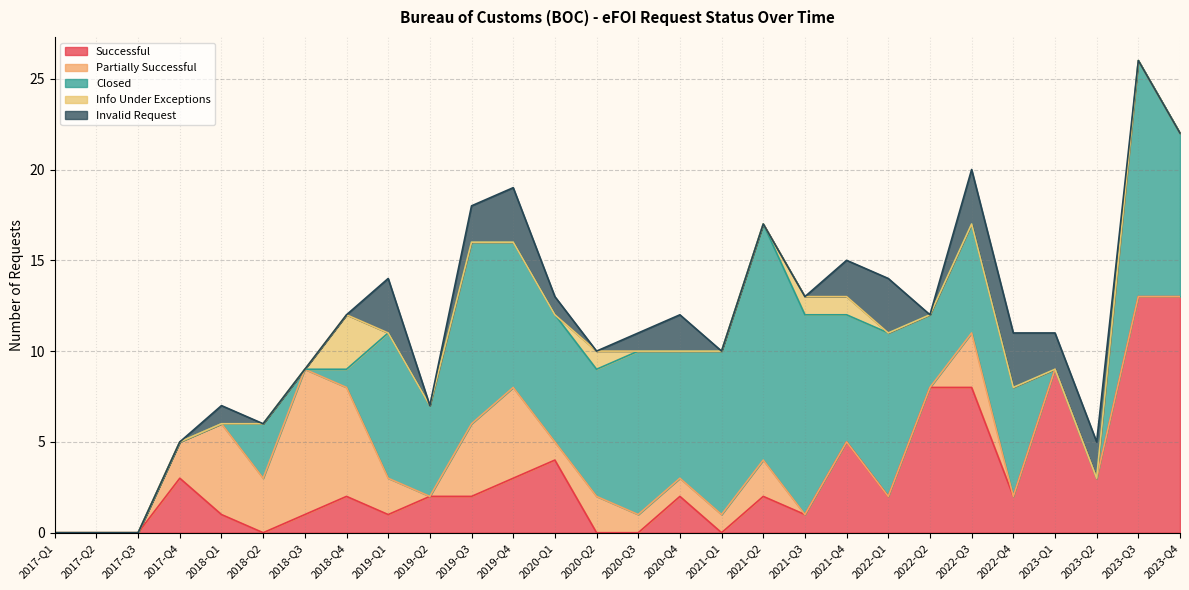

True or false: Info Under Exceptions has more than 1 points higher than both neighbors.

True